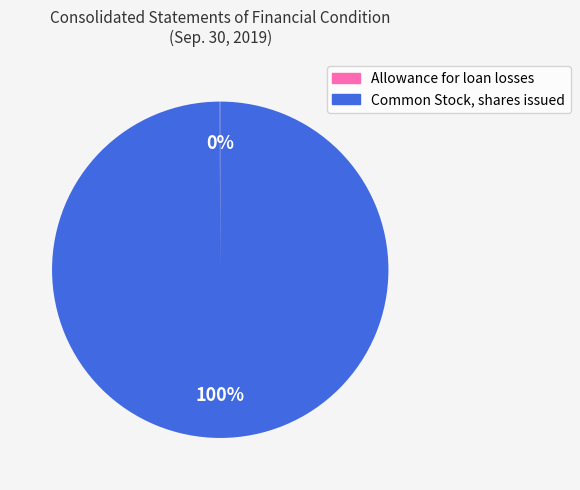

To the nearest percent, what is the average slice percentage?

50%